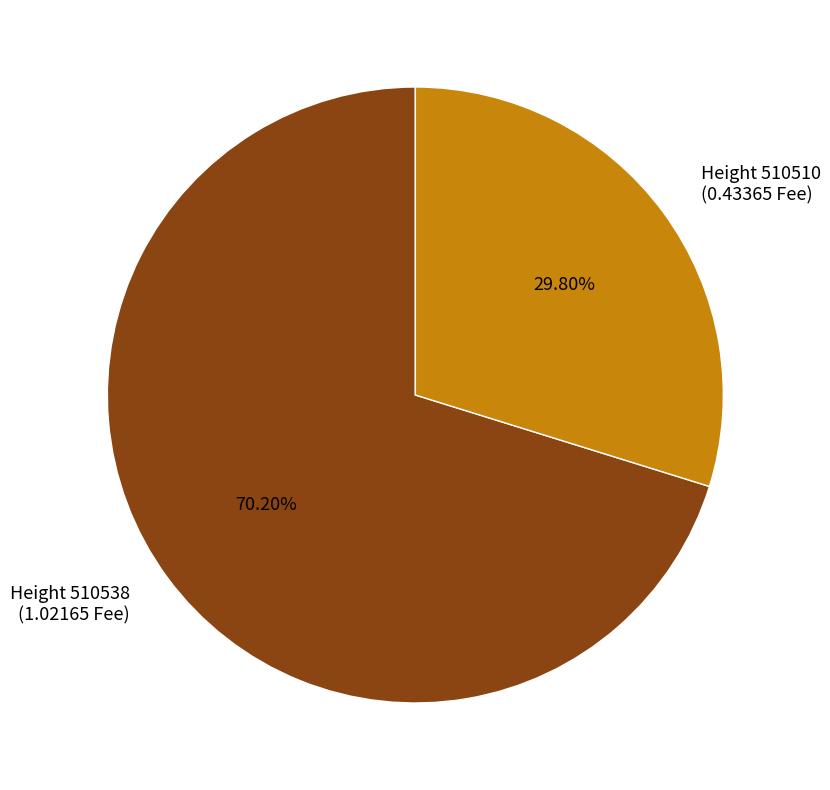

Is there a majority slice in this chart?

Yes